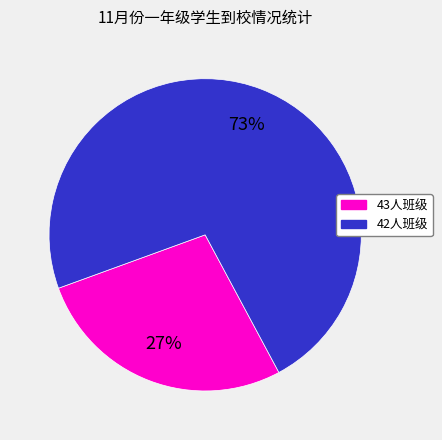

Does any single category account for the majority?

Yes